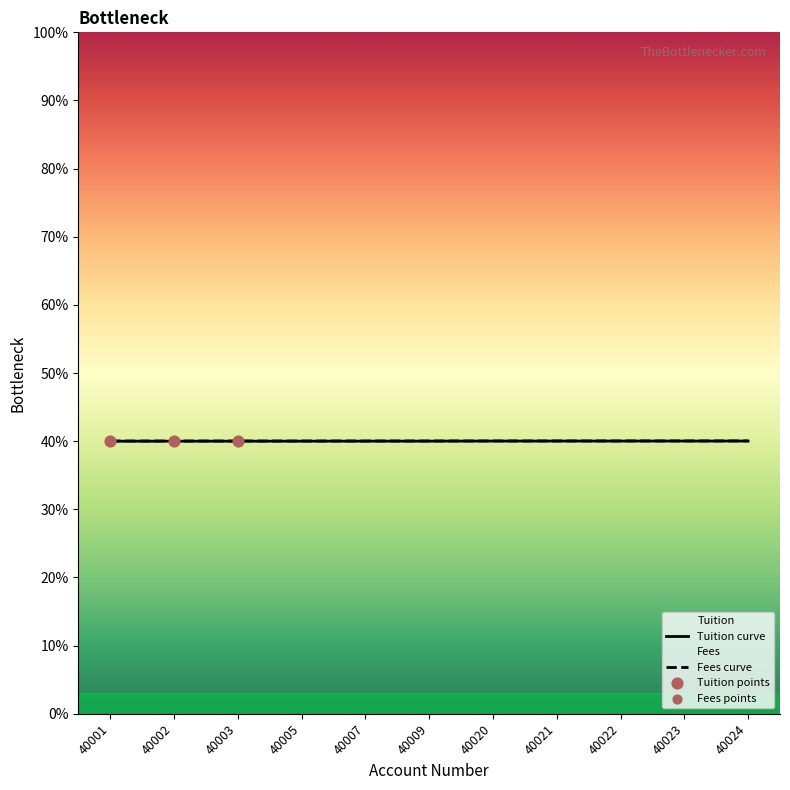

What are all the series names shown in the legend?

Tuition, Fees